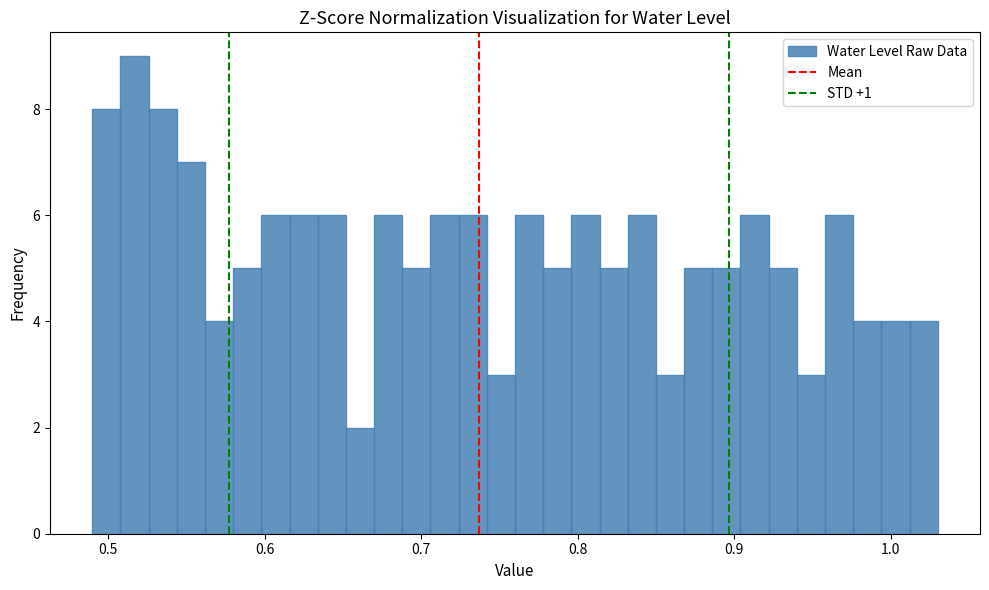

Around what value on the x-axis is the tallest bar? Give the approximate position of its centre, as read against the axis.

0.52